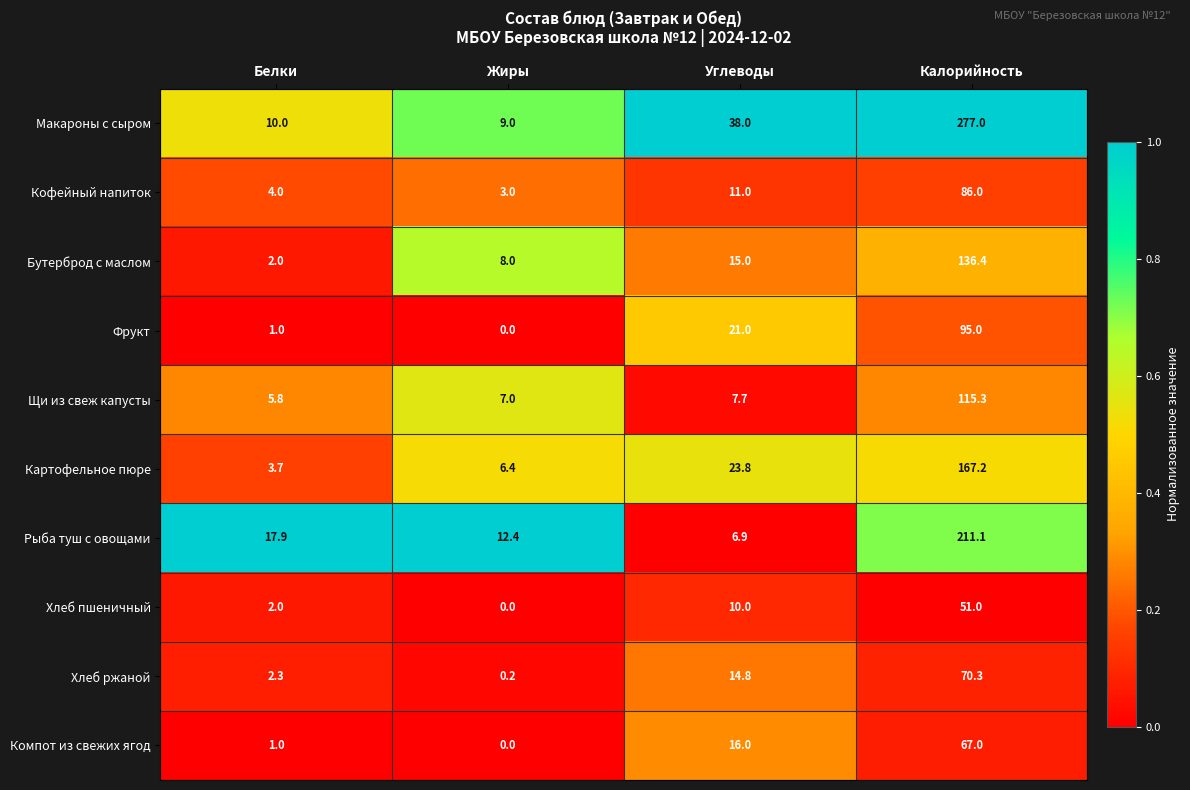

The Рыба туш с овощами series shows 27.5 at Белки. True or false?

False